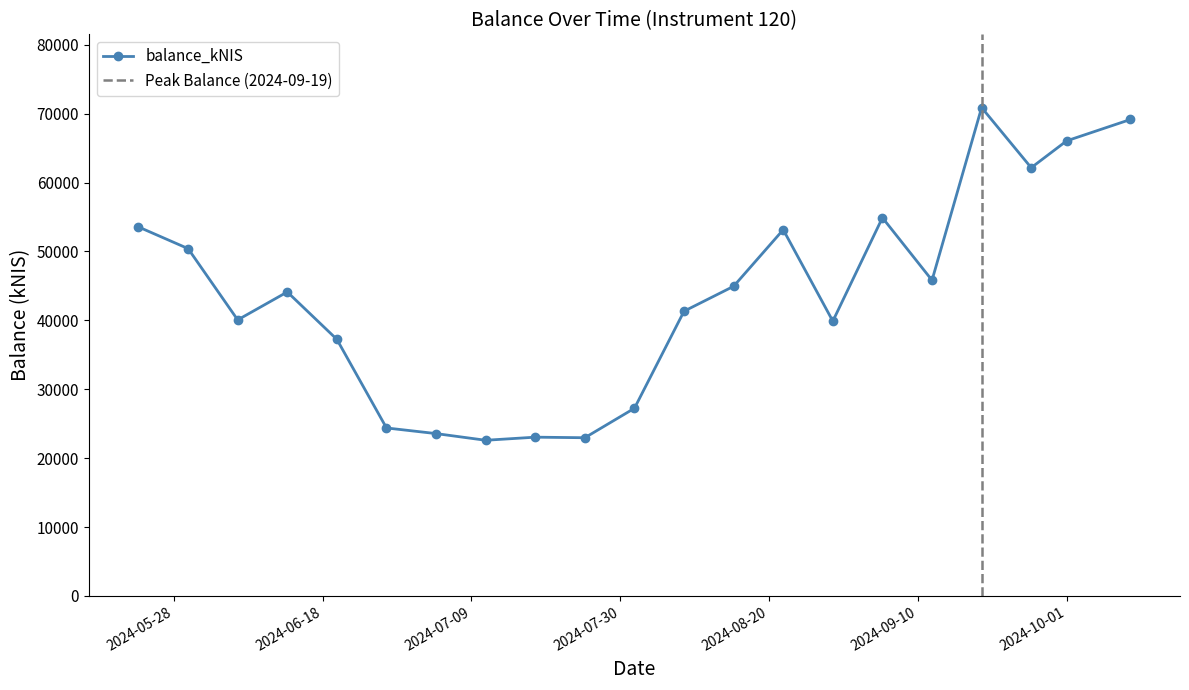

What is the maximum value shown in the chart?

70884.8